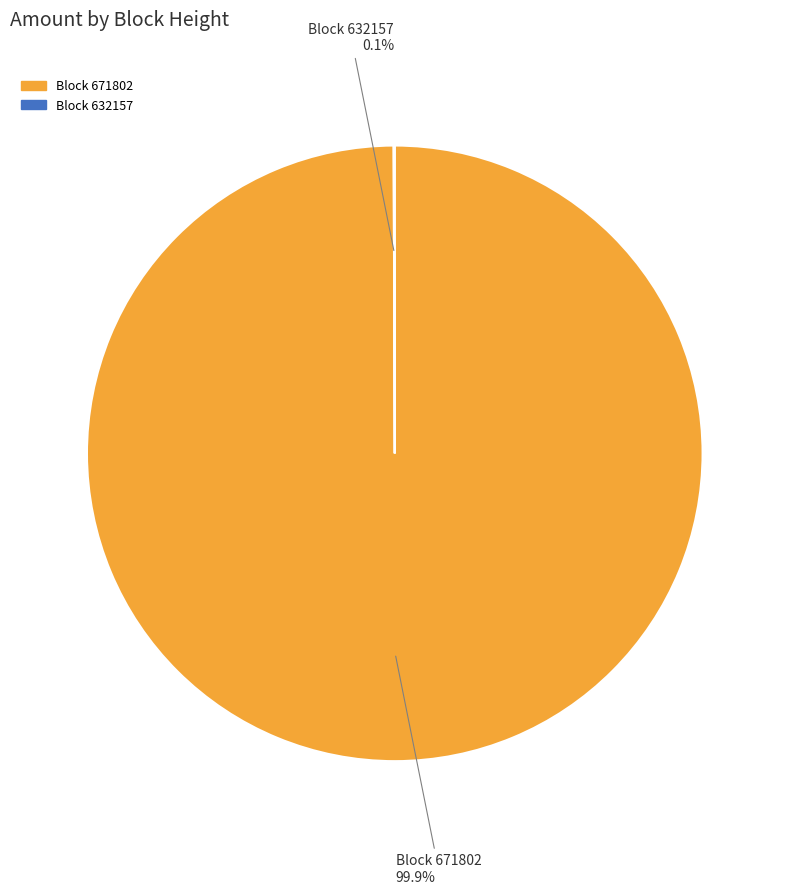

Is there a majority slice in this chart?

Yes